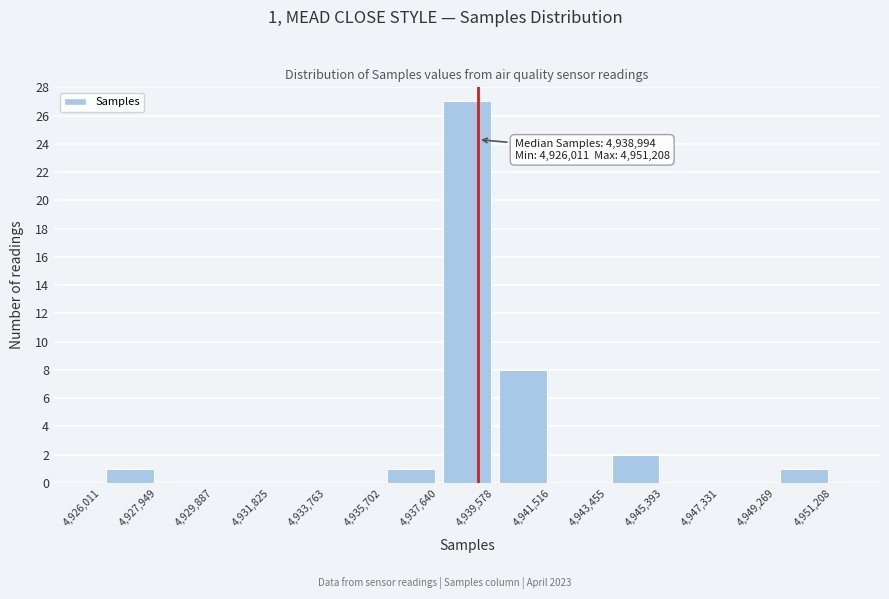

Over which range of the x-axis is the bar tallest?

4,937,640 to 4,939,578